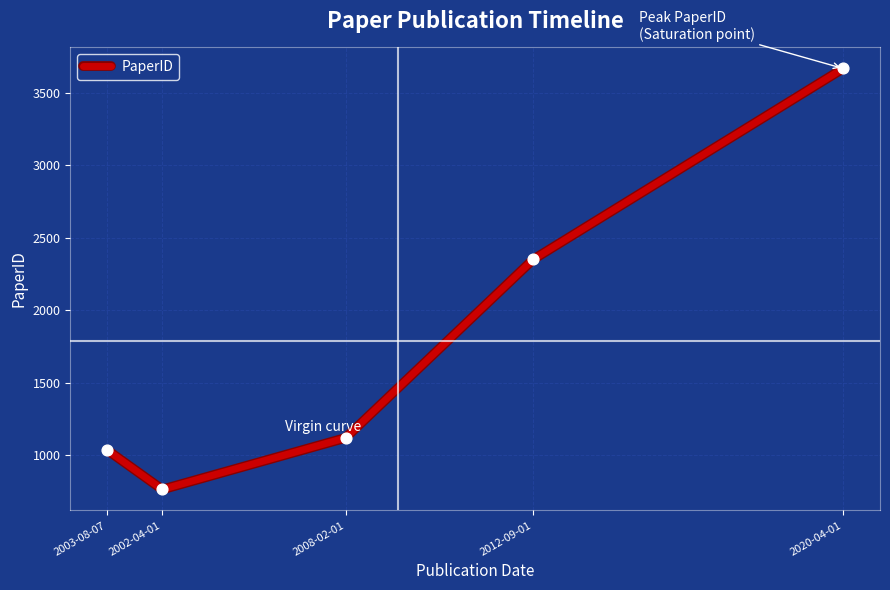

Approximately how many times larger is the value at 2002-04-01 compared to 2012-09-01?

0.3